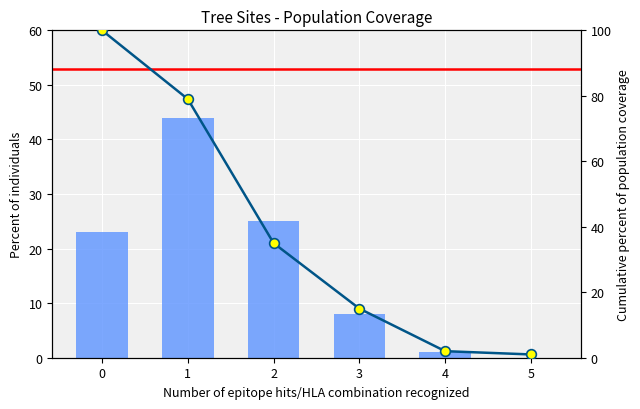

Which series has the widest spread of values?

Cumulative coverage